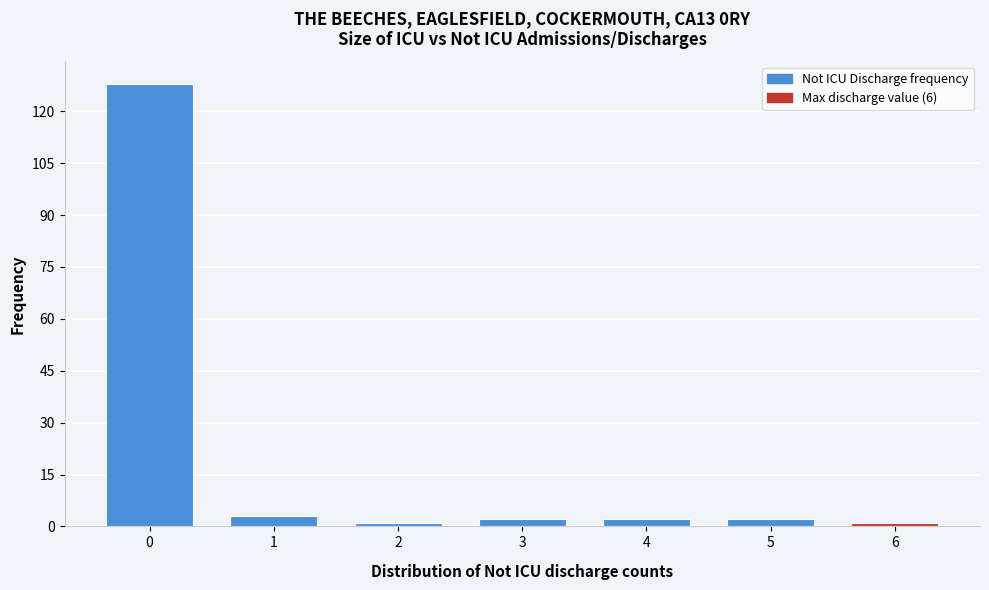

Reading left to right, list all the values displayed in this chart.

0=128	1=3	2=1	3=2	4=2	5=2	6=1